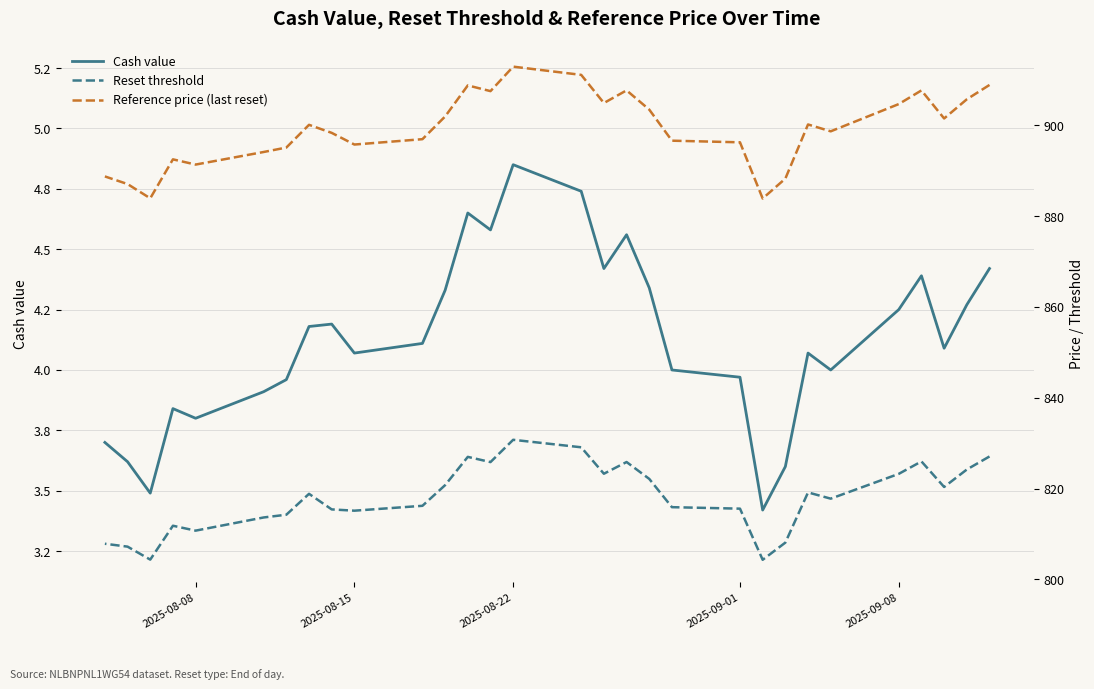

What are all the series names shown in the legend?

Cash value, Reset threshold, Reference price (last reset)